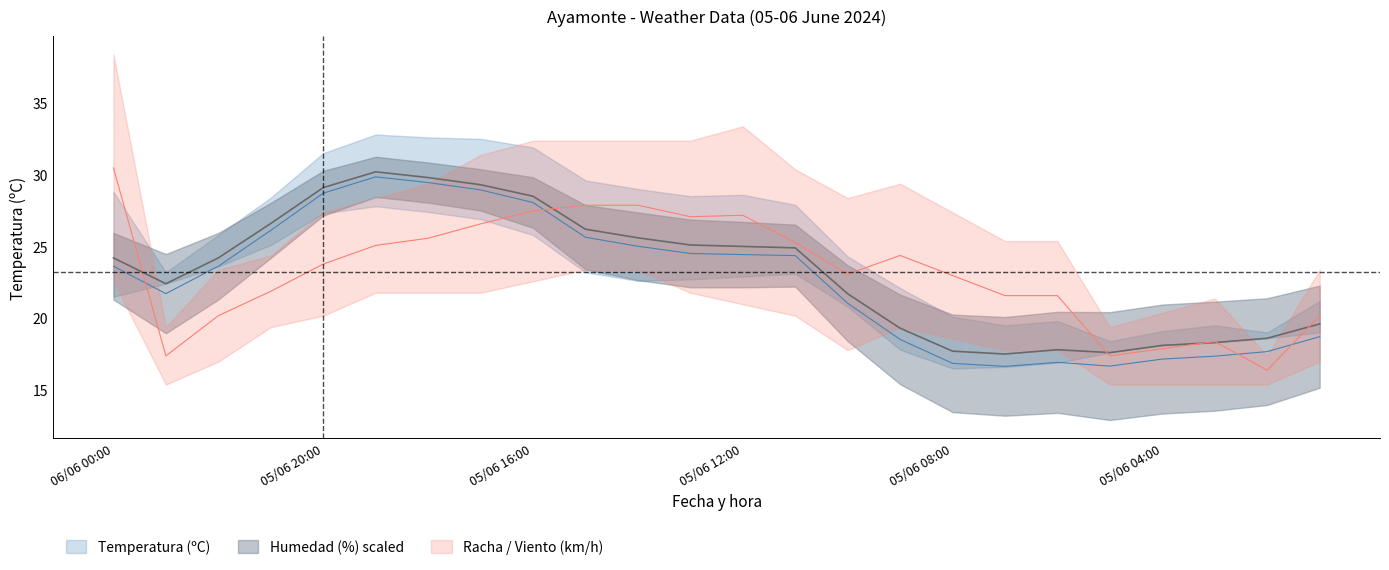

True or false: Temperatura (ºC) and Humedad (%) intersect in this chart.

False